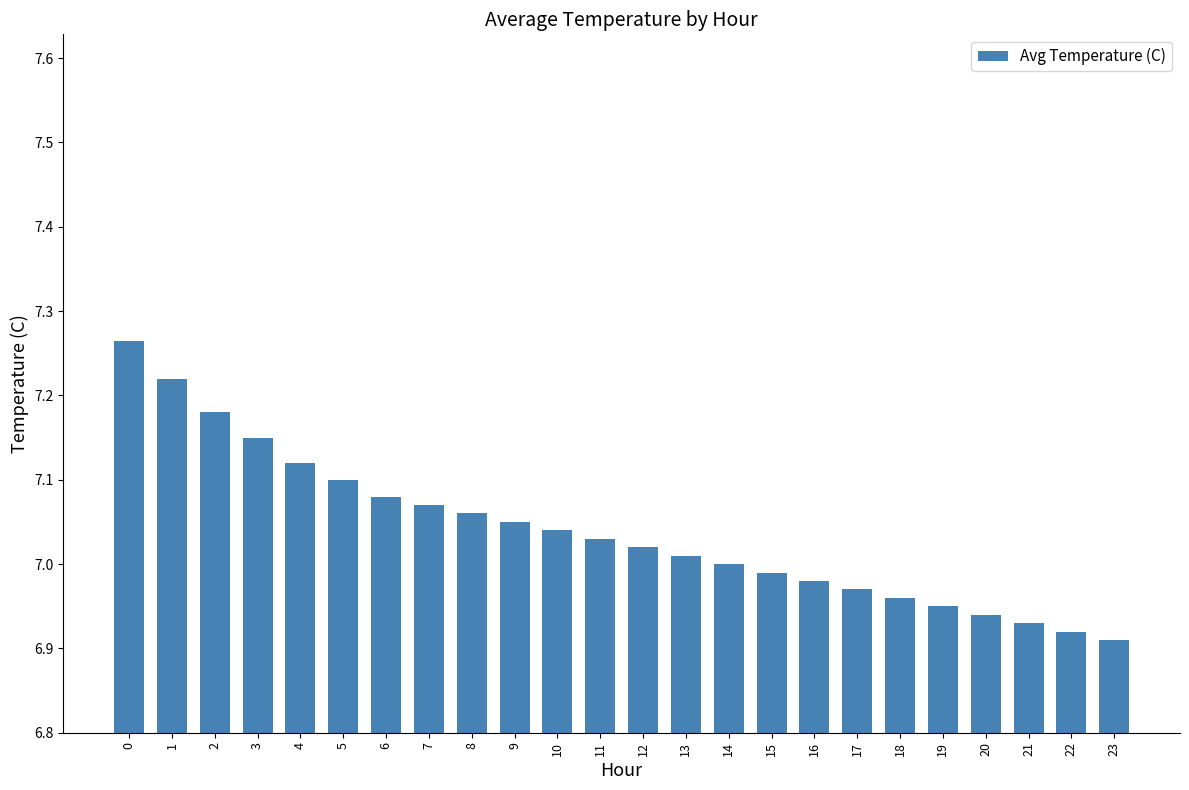

The value at 6 is 10.8. True or false?

False